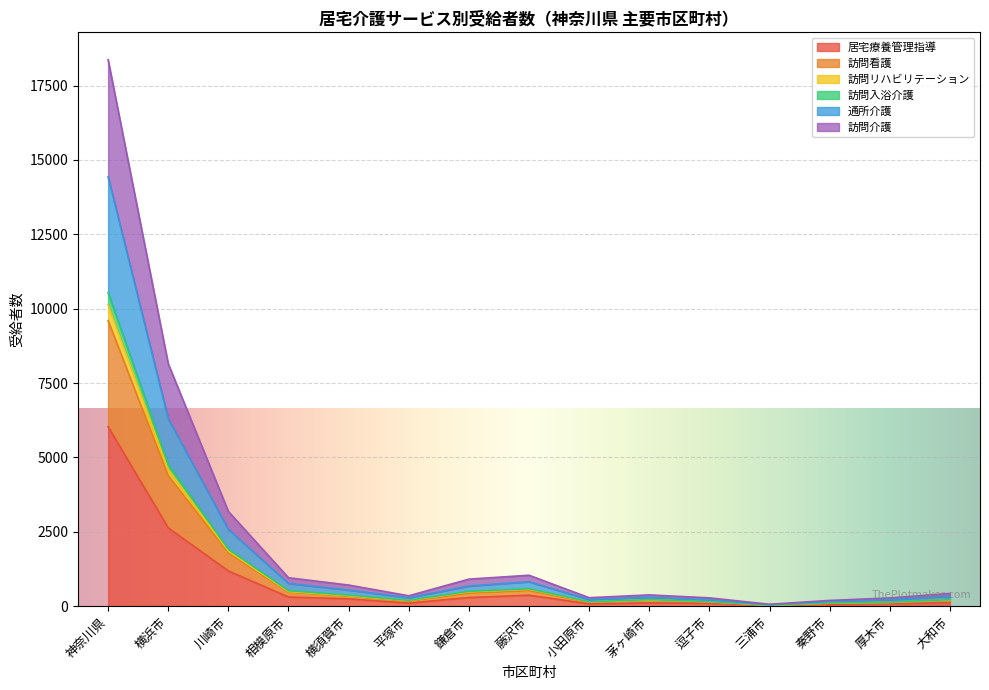

At which category does the chart reach its peak across all series?

神奈川県